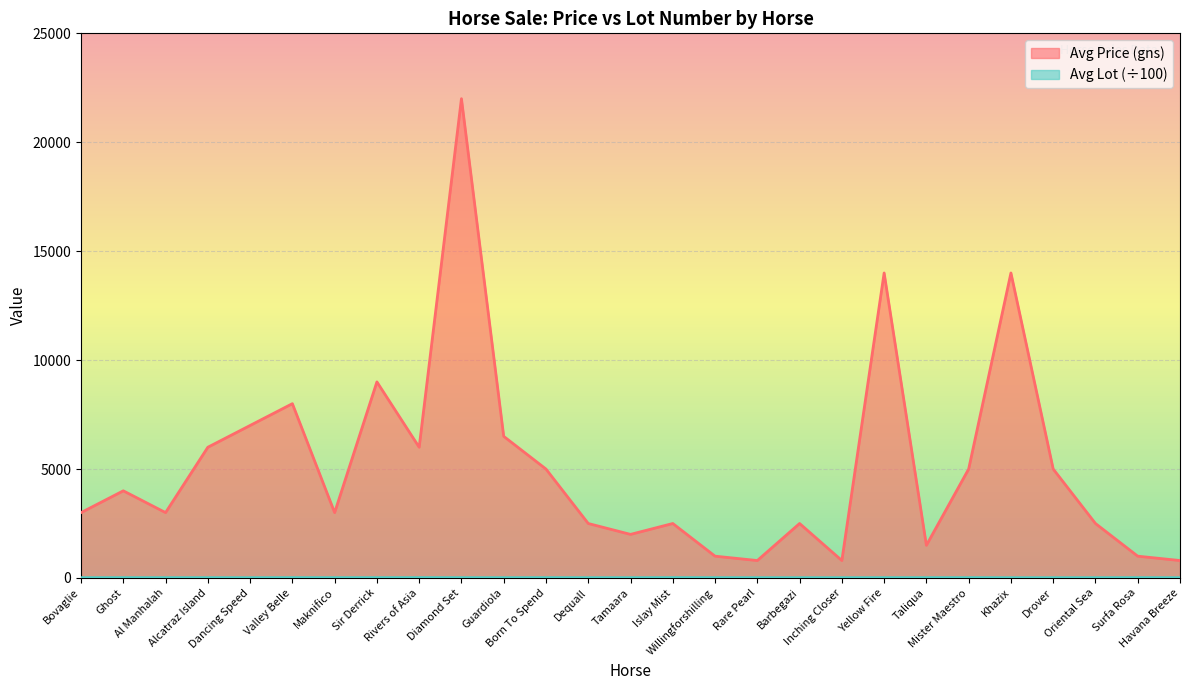

What is the difference between the maximum and minimum values in the Avg Lot series?

3.7